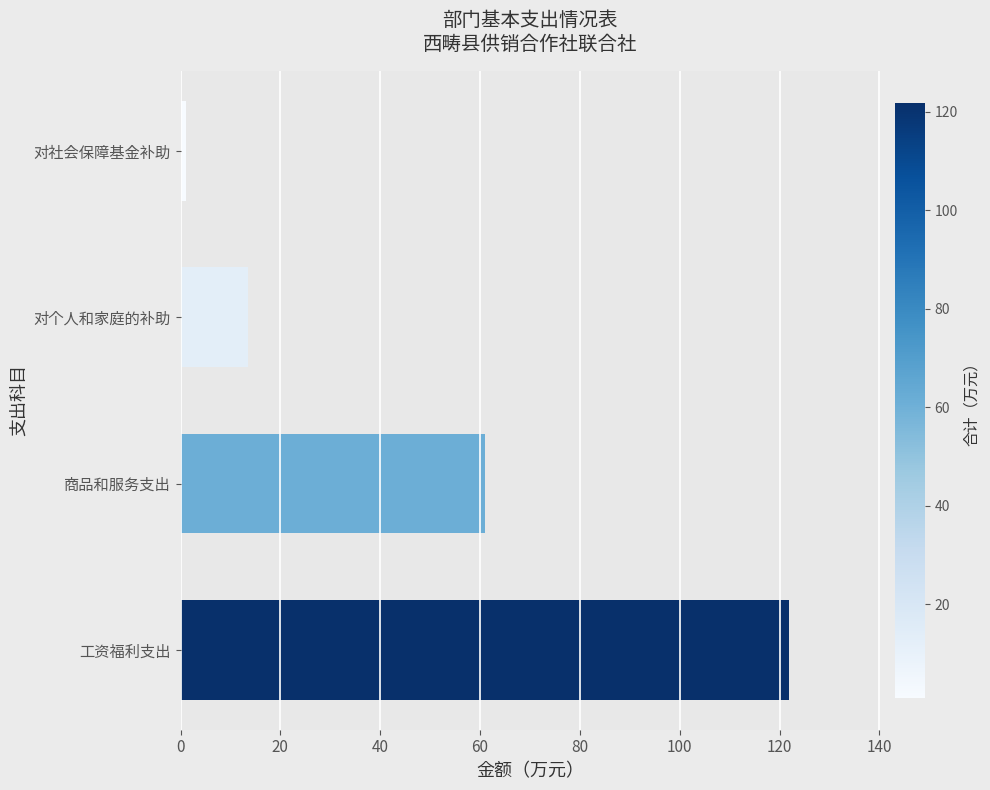

What is the sum of all values?

197.3